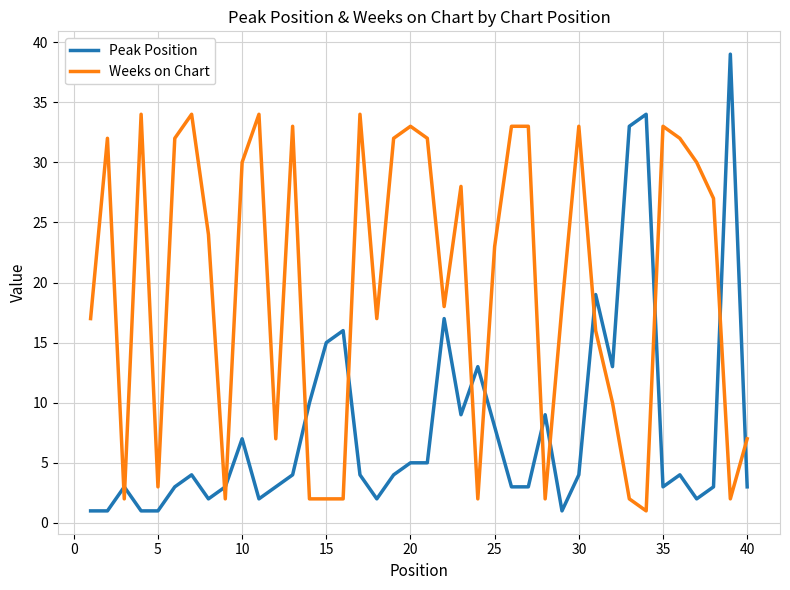

What is the difference between the maximum and minimum values in the Peak Position series?

38